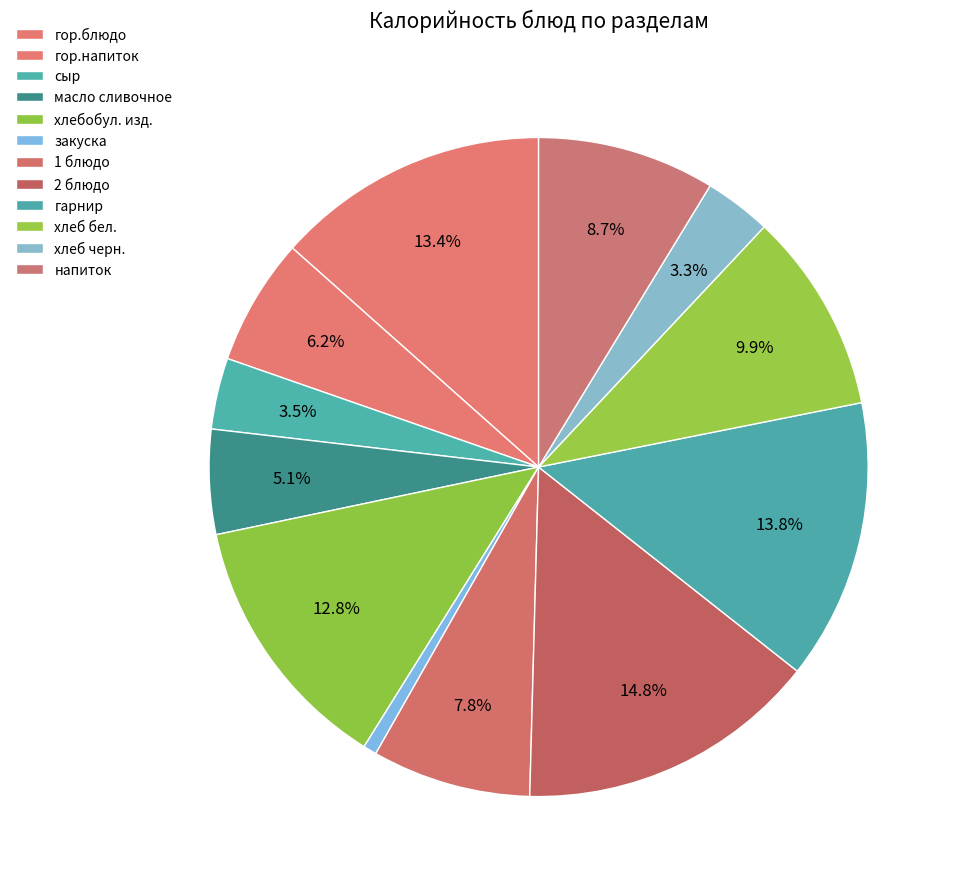

To the nearest percent, what is the combined percentage of хлеб черн. and 1 блюдо?

11%